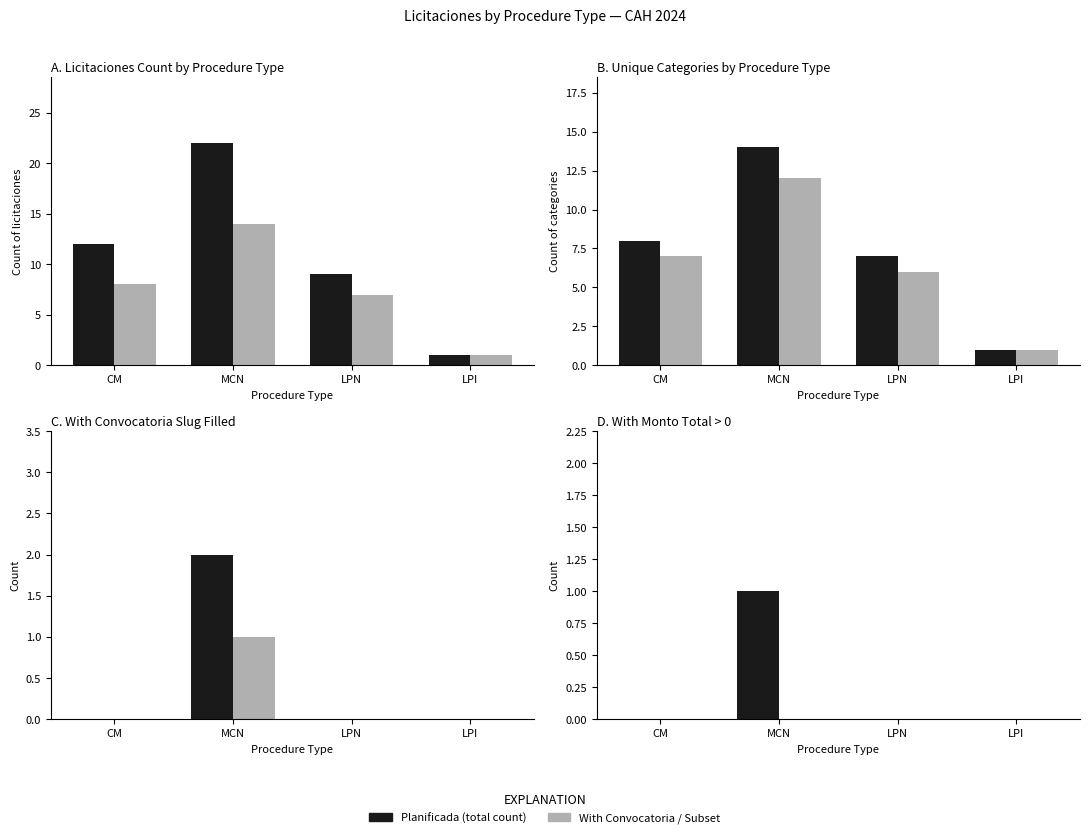

Which label corresponds to the smallest value in the chart?

CM